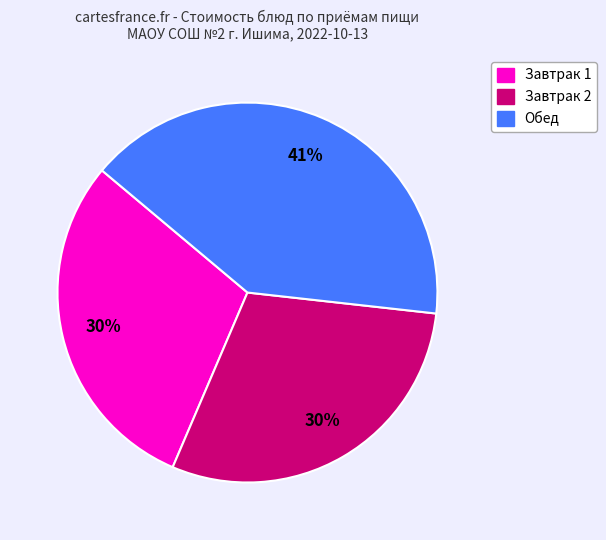

To the nearest percent, what is the difference between the largest and smallest slice percentages?

11%